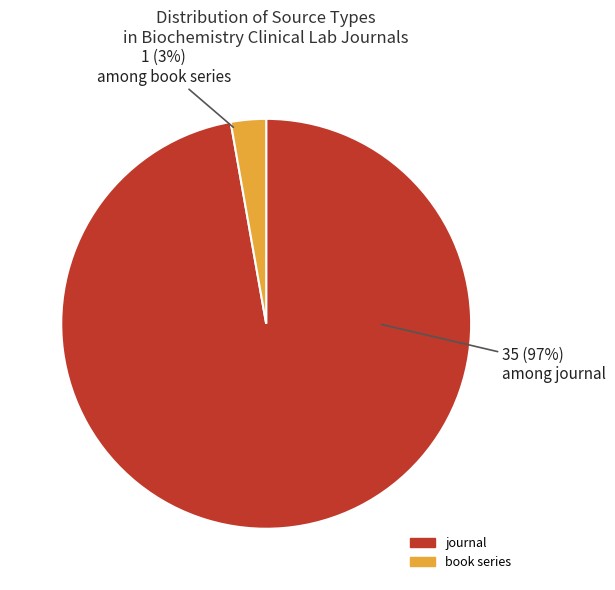

Which slice represents more than half of the pie?

journal